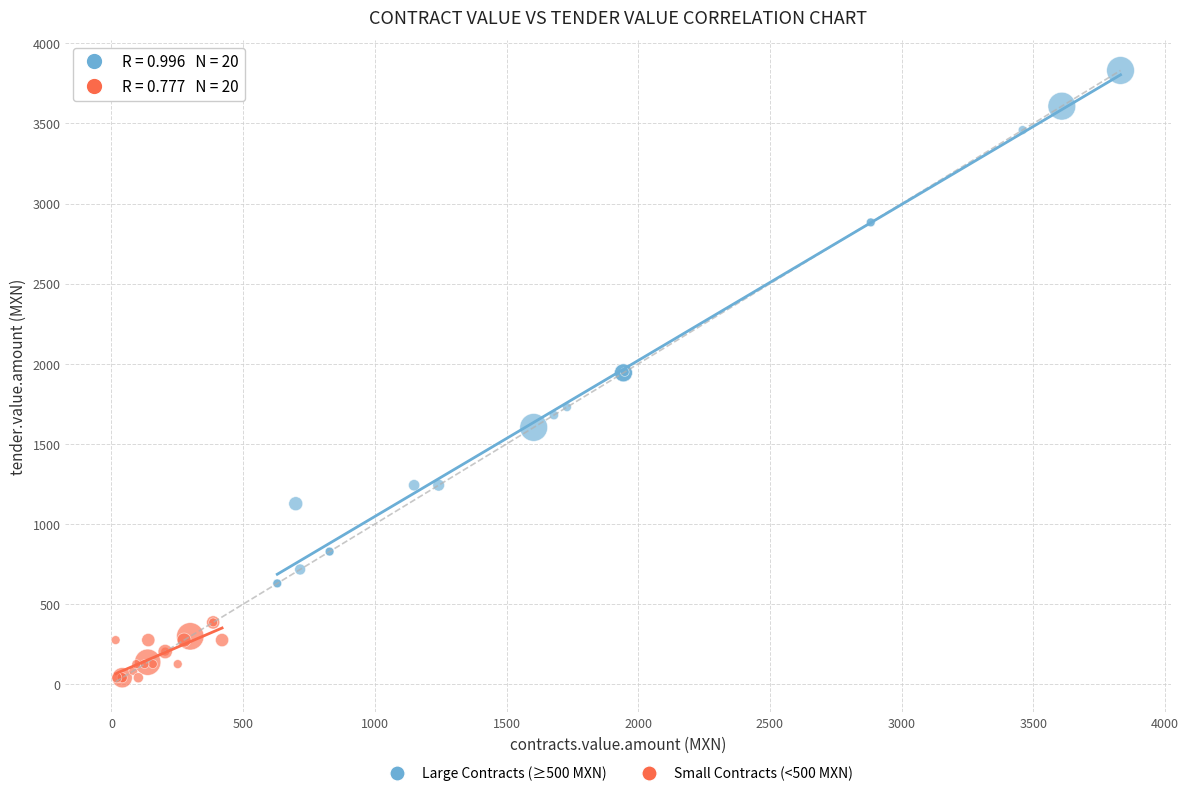

Which series has the widest spread of Y values?

Large Contracts (≥500 MXN)